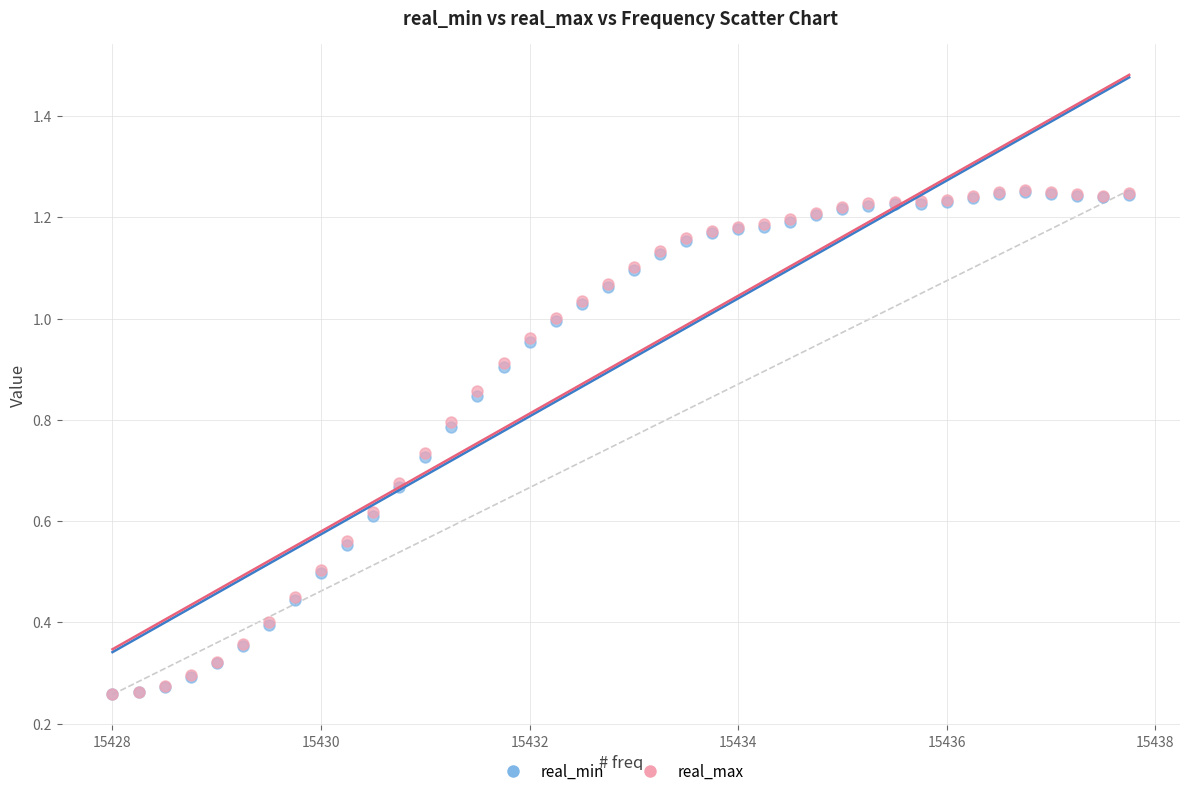

Which series has the widest spread of Y values?

real_max